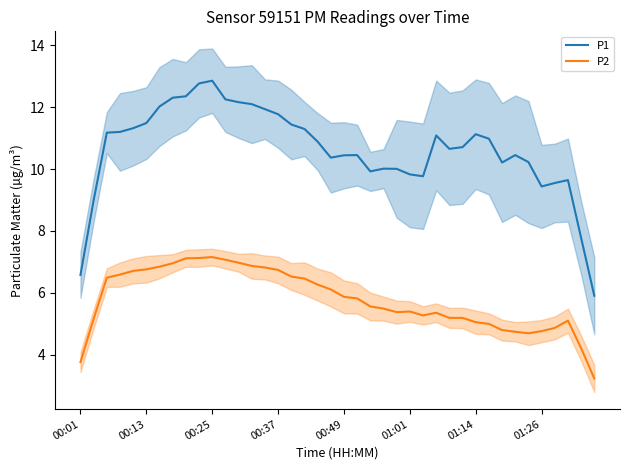

True or false: P2 and P1 cross at least once.

False